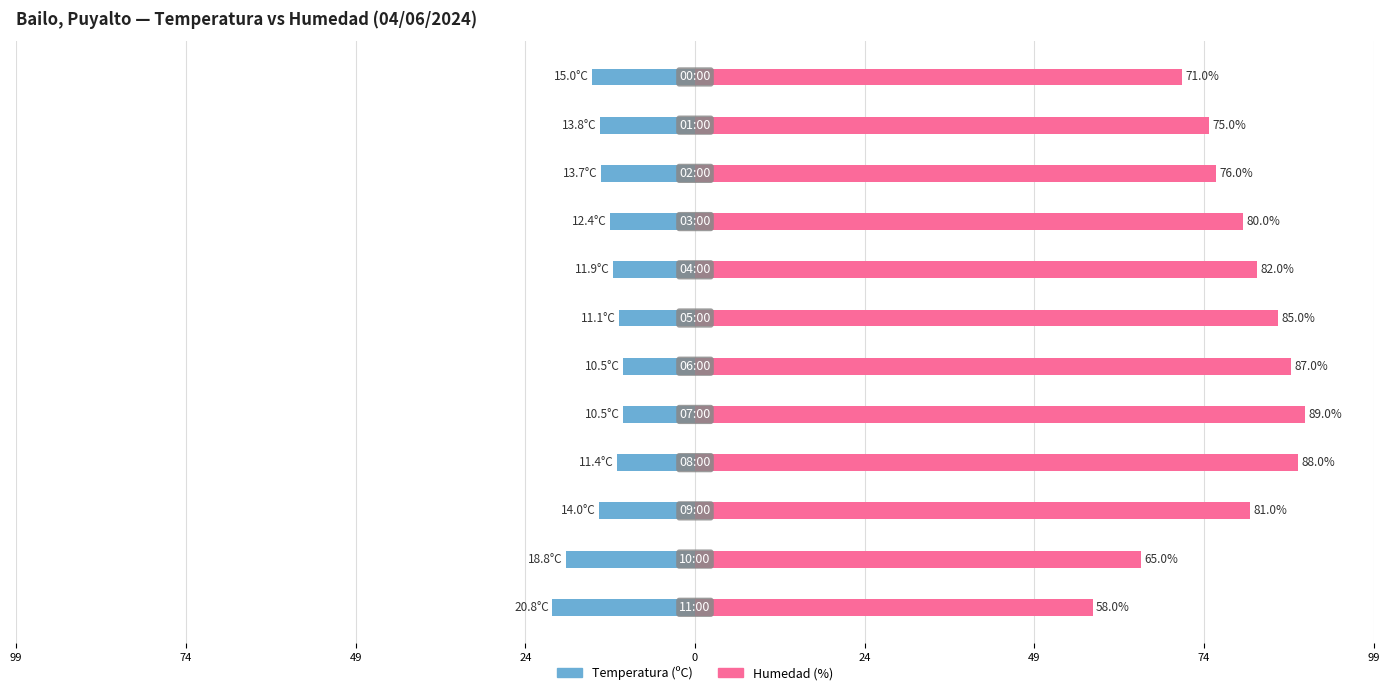

The value of Humedad (%) at 74 is 22.0. True or false?

False